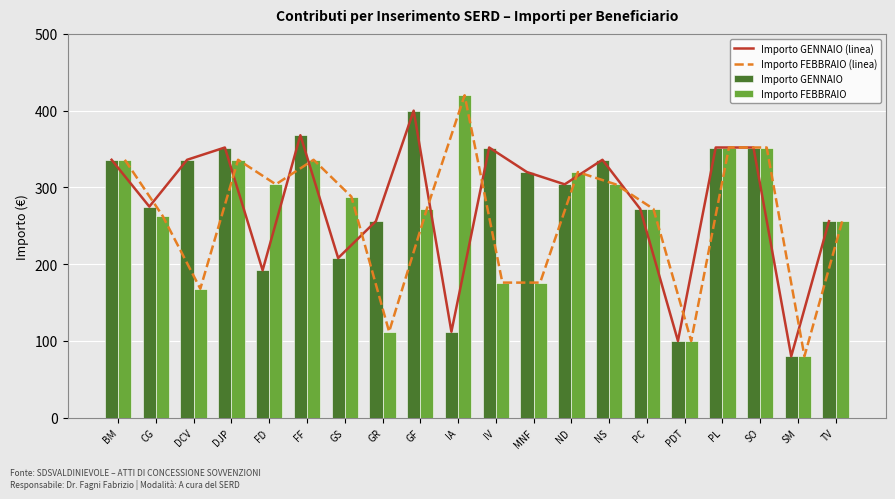

True or false: Importo FEBBRAIO has a value of 112 at GR.

True